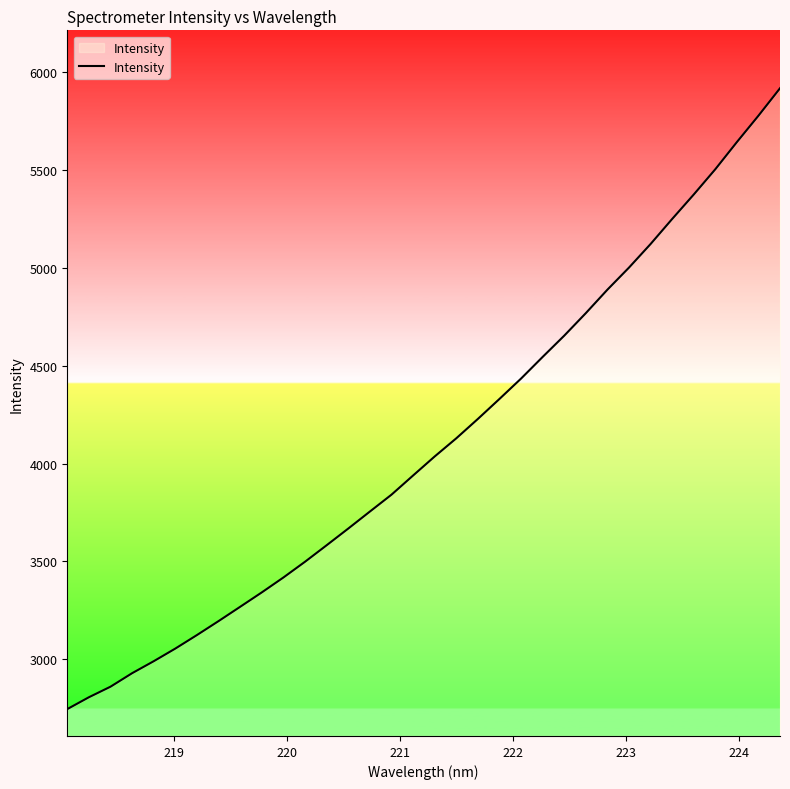

What is the greatest value displayed?

5916.8